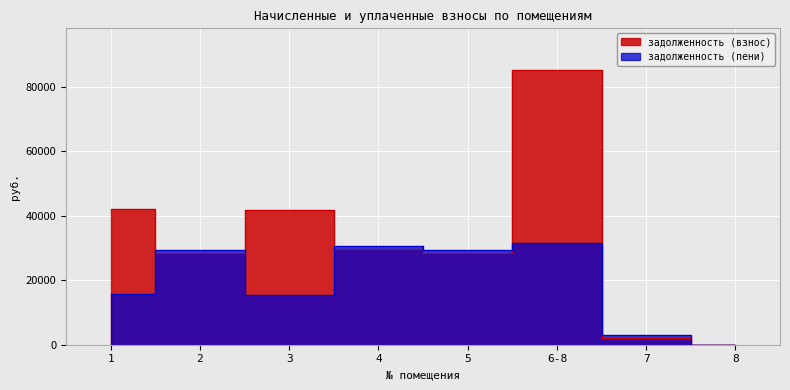

What is the total value across all series at 7?

5279.6